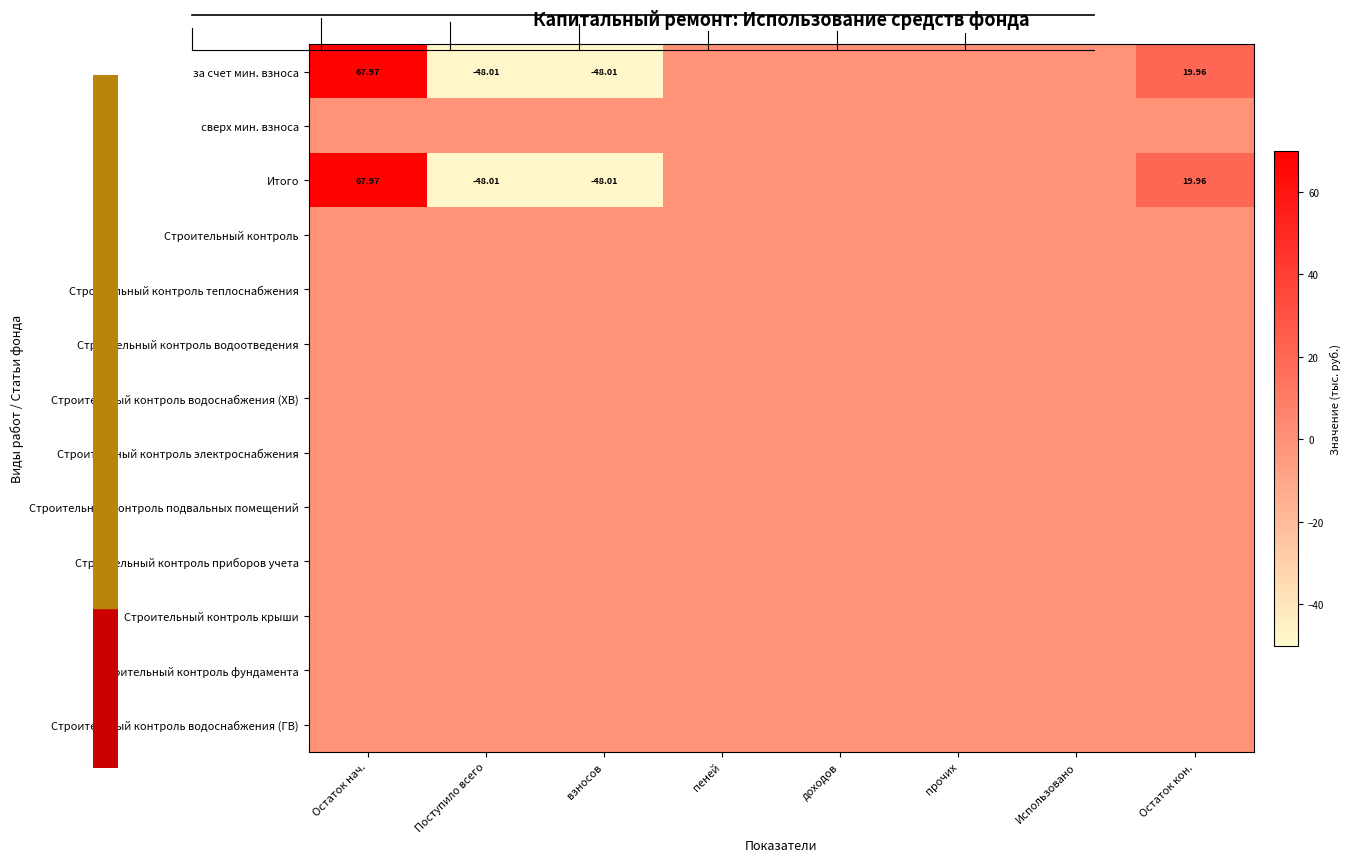

Rank the series by their maximum value, from lowest to highest.

сверх мин. взноса, Строительный контроль, Строительный контроль теплоснабжения, Строительный контроль водоотведения, Строительный контроль водоснабжения (ХВ), Строительный контроль электроснабжения, Строительный контроль подвальных помещений, Строительный контроль приборов учета, Строительный контроль крыши, Строительный контроль фундамента, Строительный контроль водоснабжения (ГВ), за счет мин. взноса, Итого